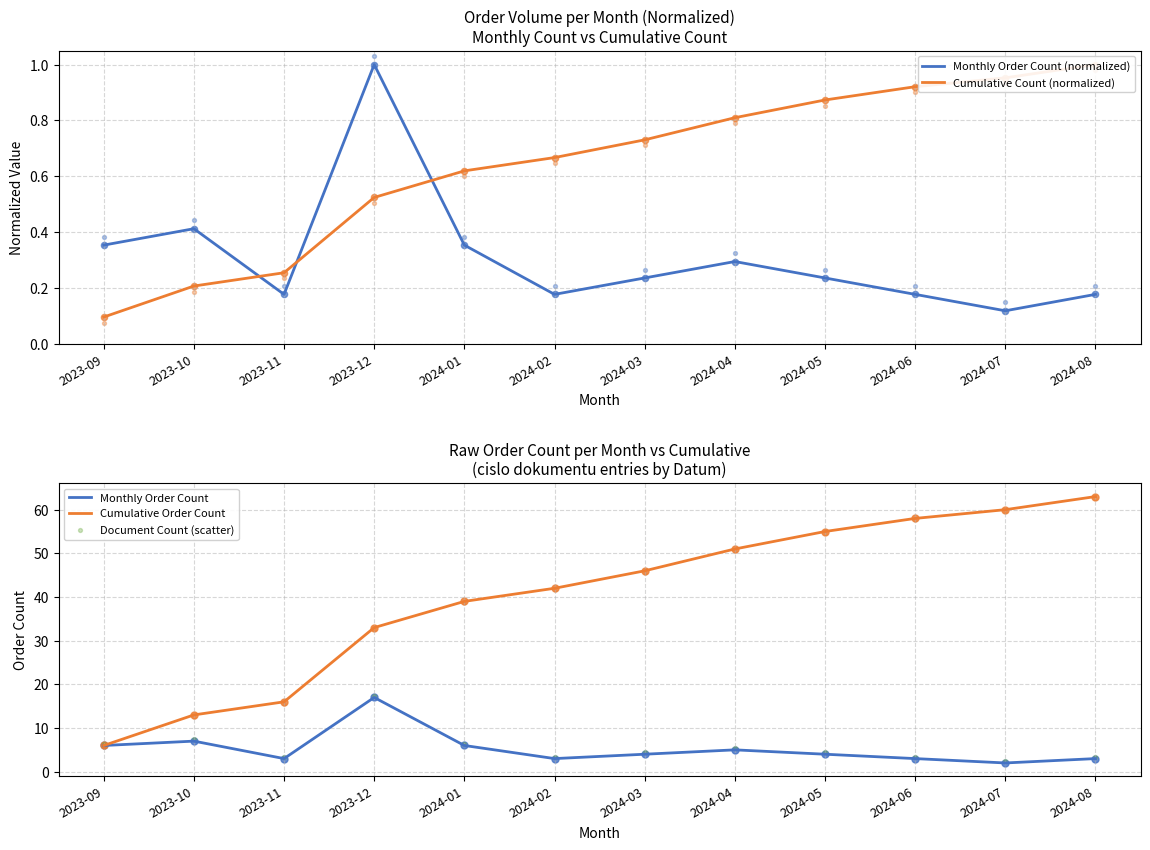

What are all the series names shown in the legend?

Monthly Order Count (normalized), Cumulative Count (normalized), Monthly Order Count, Cumulative Order Count, Document Count (scatter)